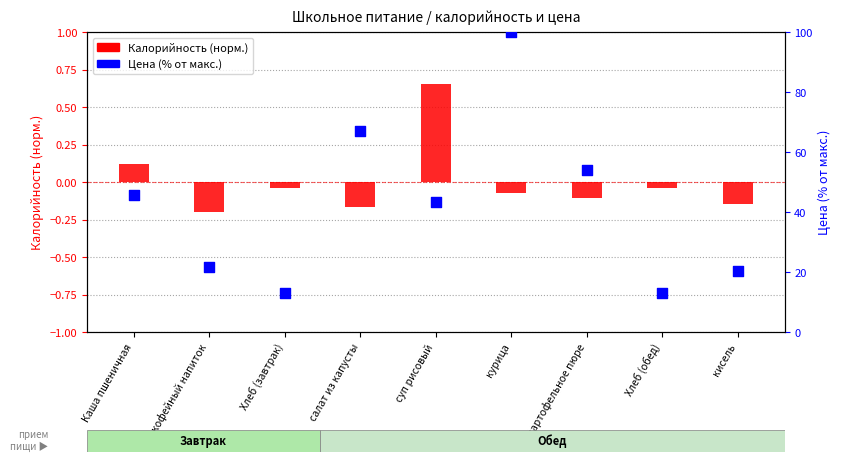

What is the ratio of the value at салат из капусты to the value at суп рисовый?

1.5